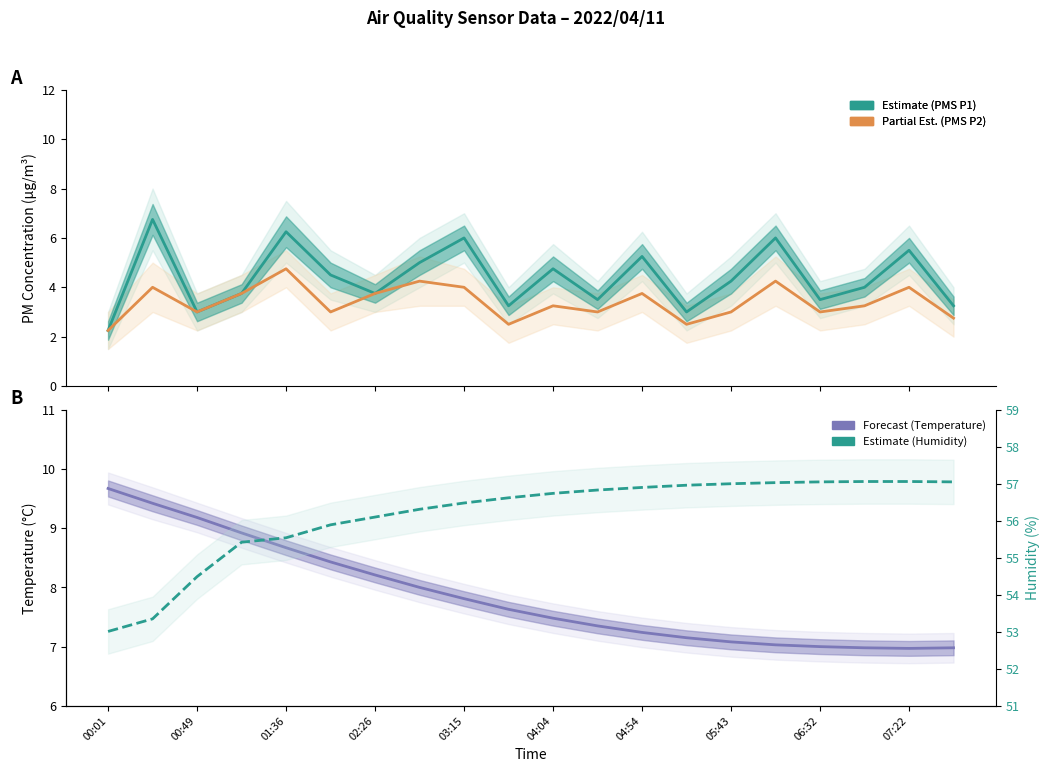

Does the chart display data point markers on the line(s)?

No